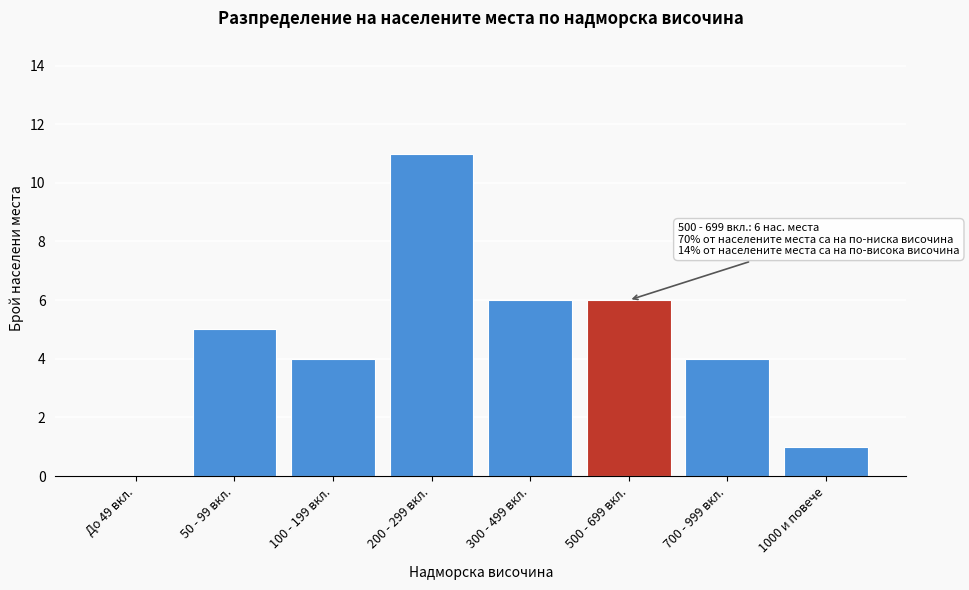

Reading left to right, list all the values displayed in this chart.

До 49 вкл.=0	50 - 99 вкл.=5	100 - 199 вкл.=4	200 - 299 вкл.=11	300 - 499 вкл.=6	500 - 699 вкл.=6	700 - 999 вкл.=4	1000 и повече=1